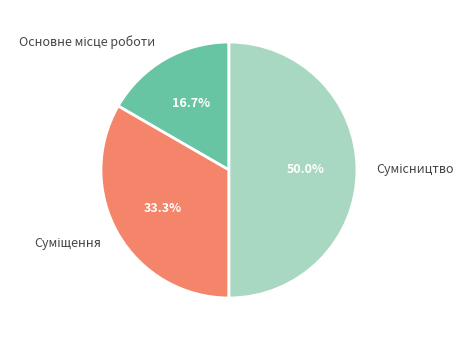

To the nearest percent, what percentage of the pie is Сумісництво?

50%